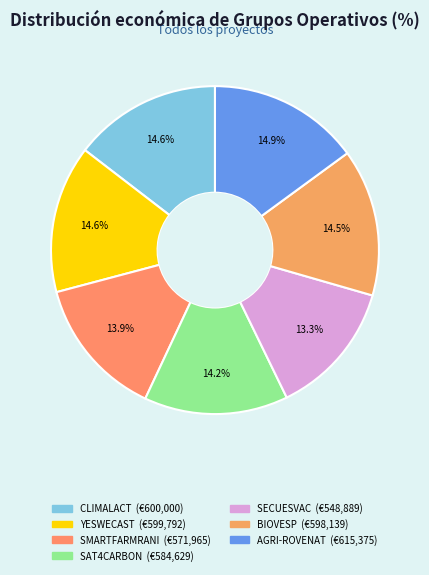

What is the ratio of the value at SECUESVAC to the value at YESWECAST?

0.9